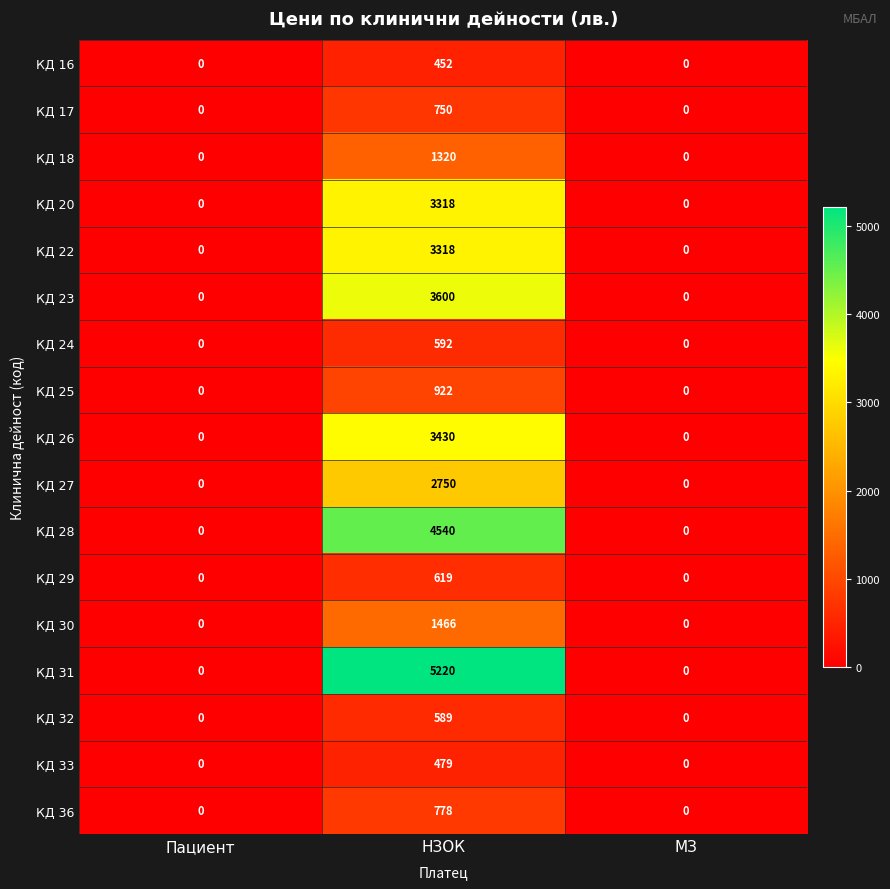

Read the КД 32 value at НЗОК, to the nearest 50.

600